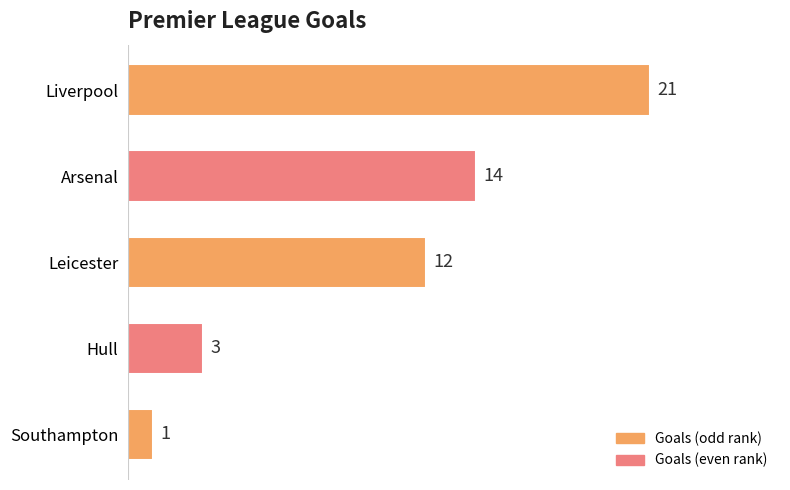

Reading bottom to top, transcribe all the data shown in this chart.

1	3	12	14	21